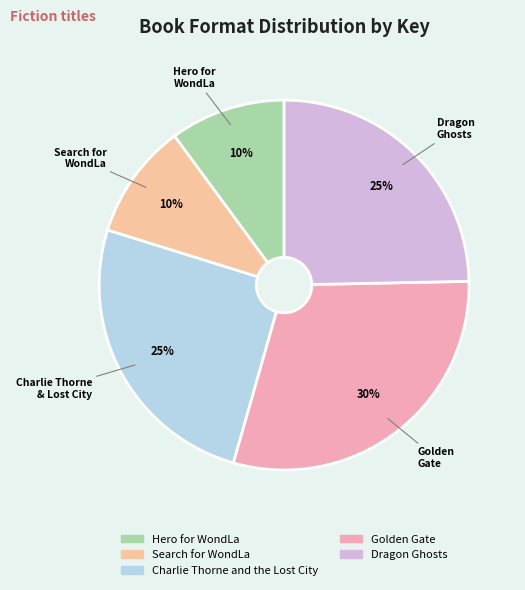

What is the ratio of the value at Search for WondLa to the value at Golden Gate?

0.3